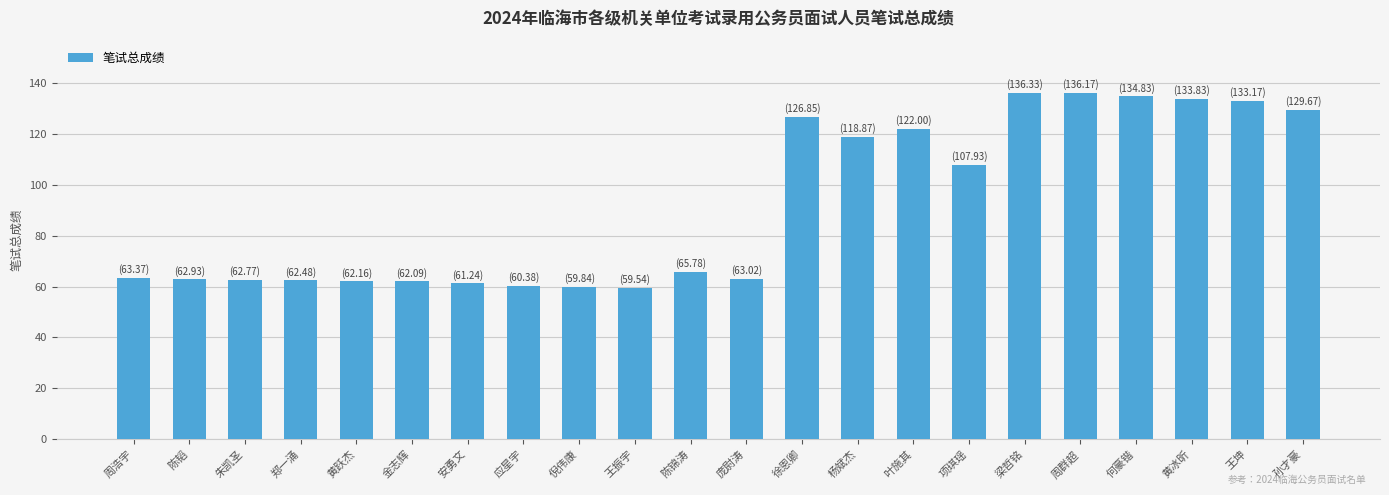

How many bars are there in total?

22